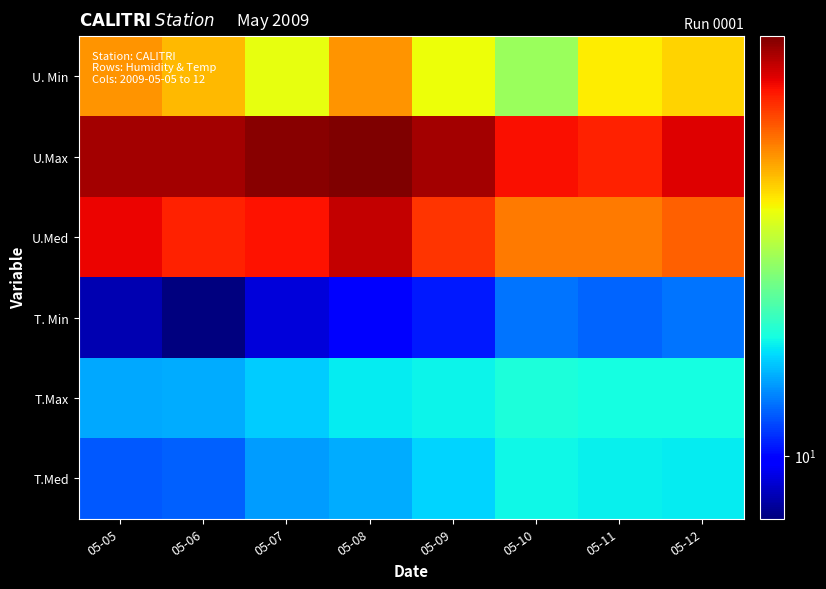

List the series in order of their peak value, lowest first.

T. Min, T.Med, T.Max, U. Min, U.Med, U.Max